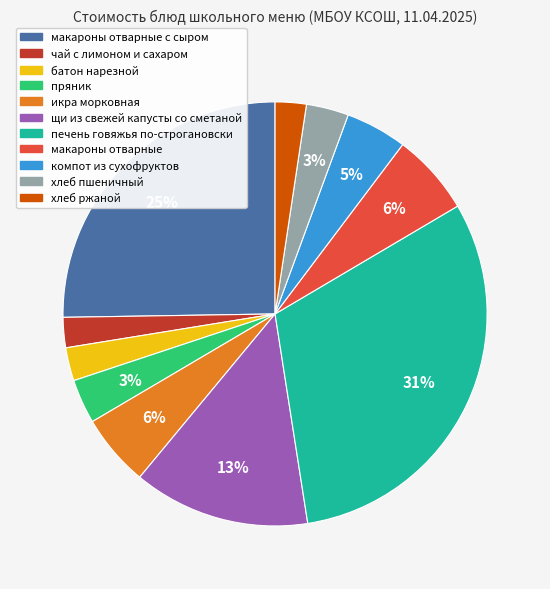

To the nearest percent, what is the average slice percentage?

9%